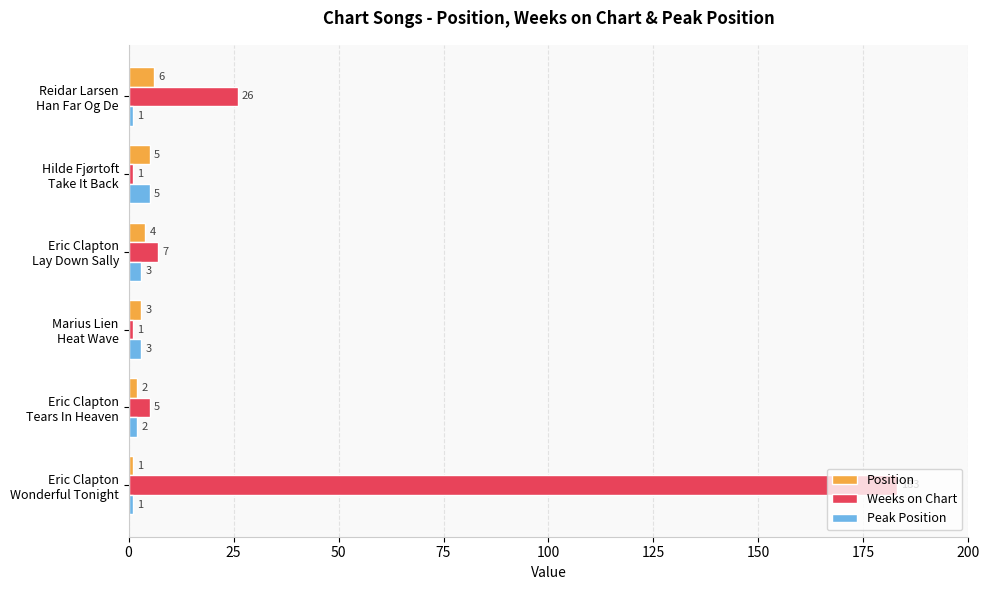

Which series has the largest range (max minus min)?

Weeks on Chart